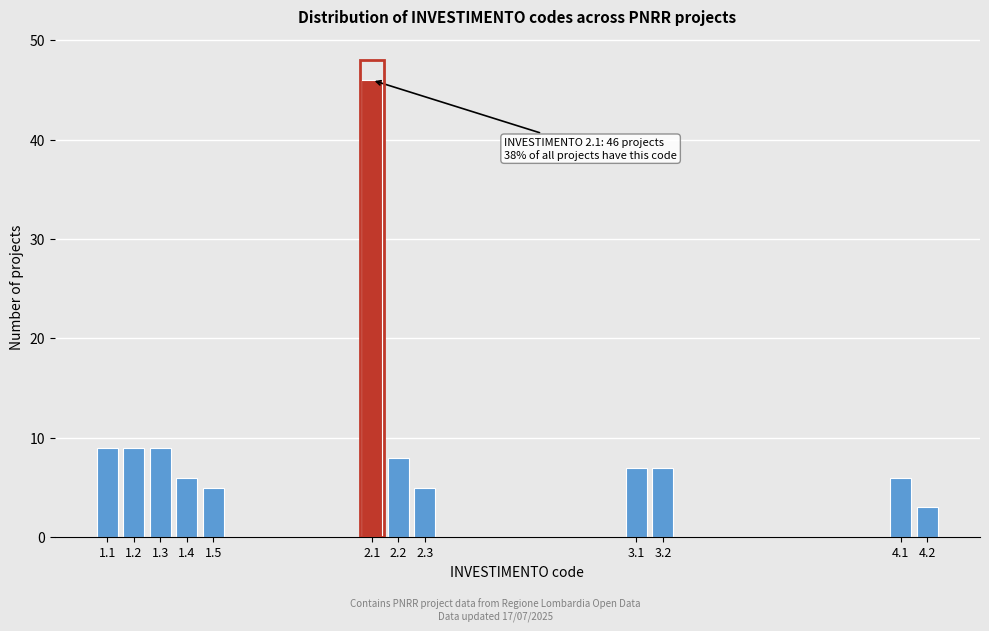

Reading right to left, list all the values displayed in this chart.

3	6	7	7	5	8	46	5	6	9	9	9